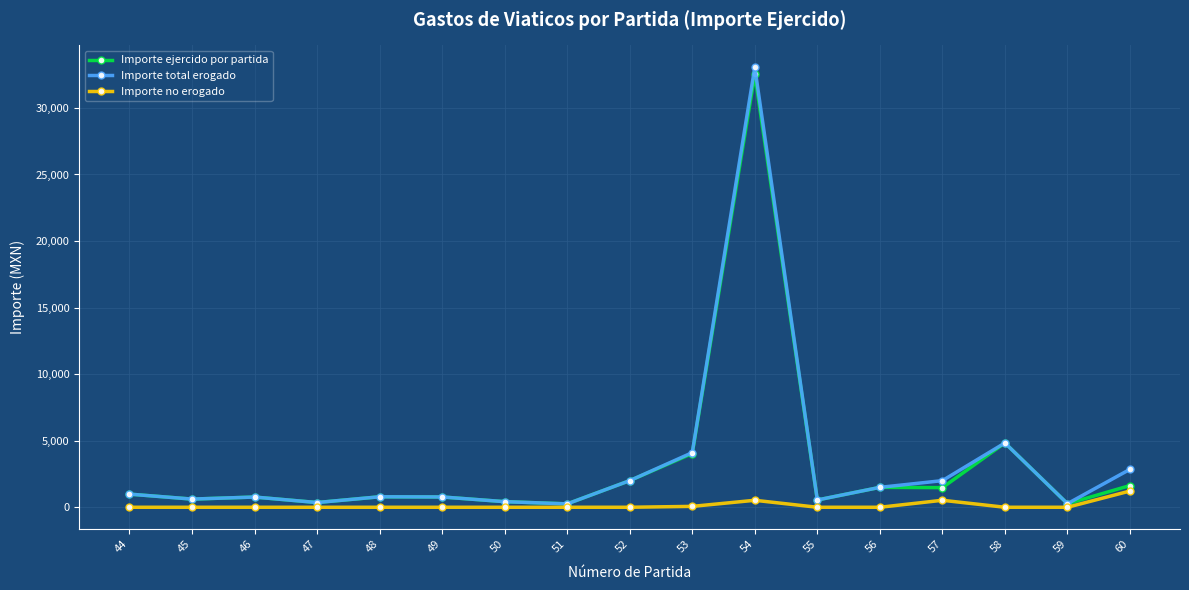

What is the sum of the Importe no erogado values at 59 and 57?

525.0